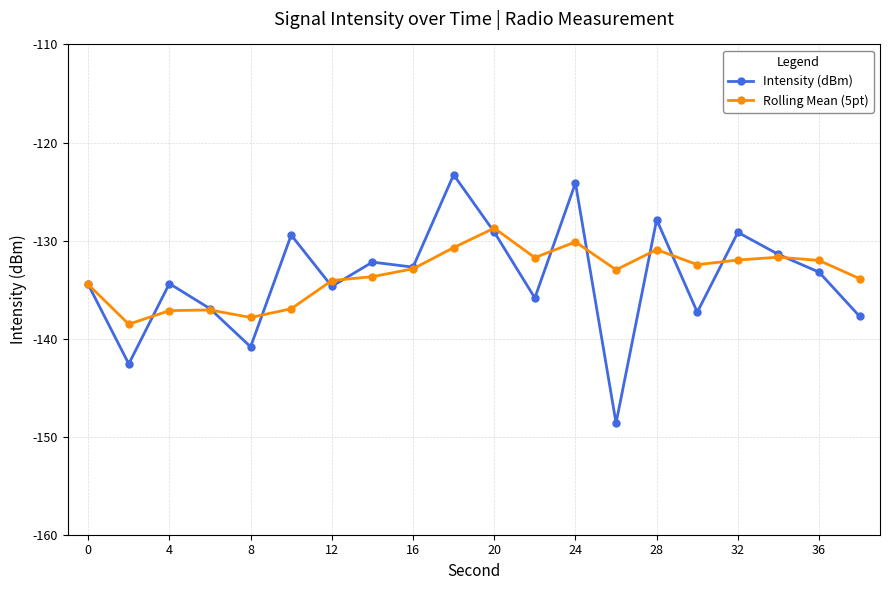

Which series has the widest spread of values?

Intensity (dBm)